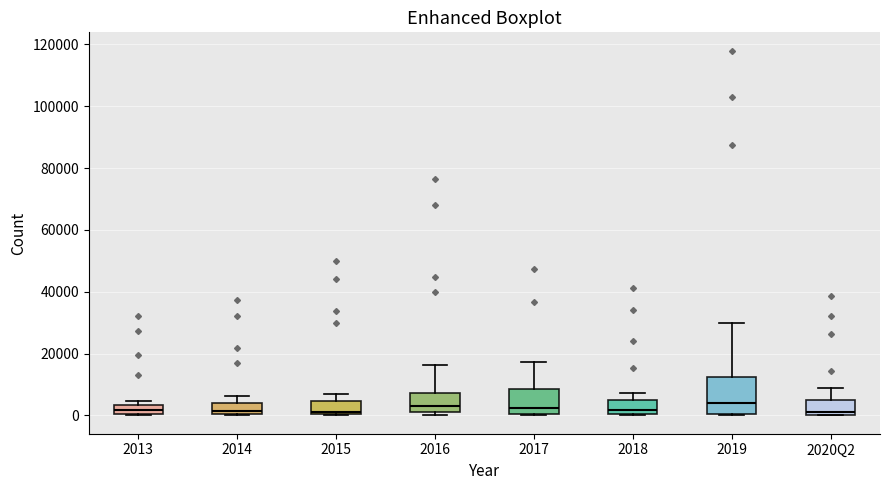

Which box is the tallest, from its lower edge to its upper edge?

2019